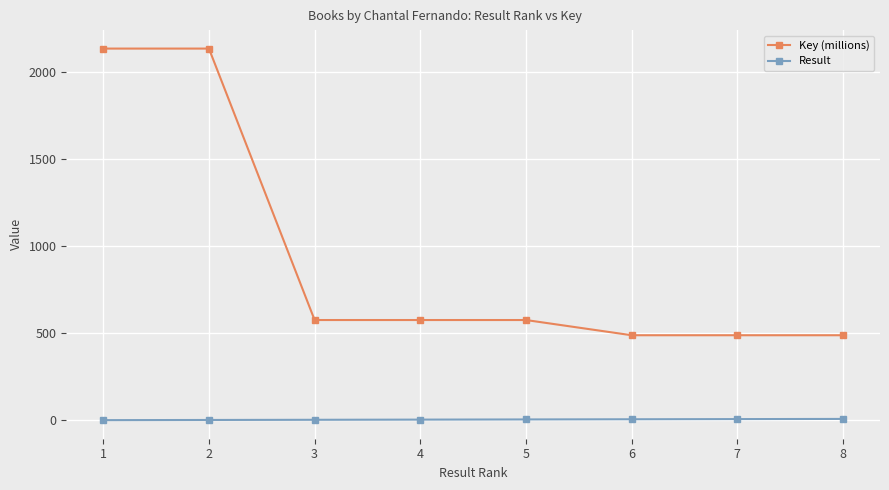

The value of Key (millions) at 1 is 3515.4. True or false?

False